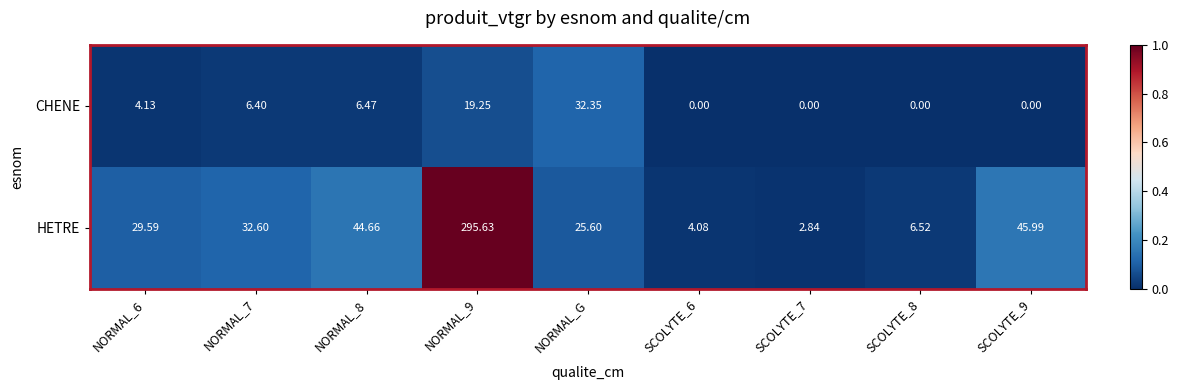

At SCOLYTE_9, list the series in order from smallest to largest.

CHENE, HETRE